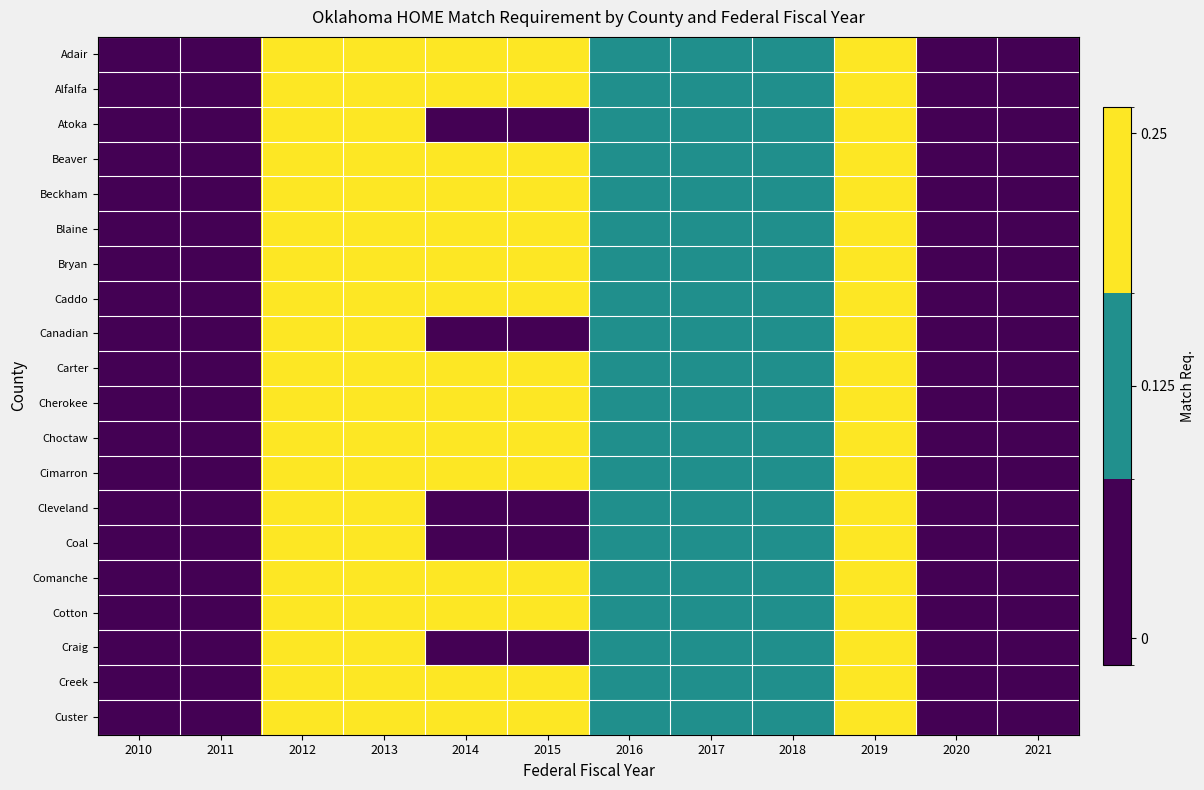

Reading left to right, extract all data points from this chart.

Adair: 2010=0.0	2011=0.0	2012=0.2	2013=0.2	2014=0.2	2015=0.2	2016=0.1	2017=0.1	2018=0.1	2019=0.2	2020=0.0	2021=0.0
Alfalfa: 2010=0.0	2011=0.0	2012=0.2	2013=0.2	2014=0.2	2015=0.2	2016=0.1	2017=0.1	2018=0.1	2019=0.2	2020=0.0	2021=0.0
Atoka: 2010=0.0	2011=0.0	2012=0.2	2013=0.2	2014=0.0	2015=0.0	2016=0.1	2017=0.1	2018=0.1	2019=0.2	2020=0.0	2021=0.0
Beaver: 2010=0.0	2011=0.0	2012=0.2	2013=0.2	2014=0.2	2015=0.2	2016=0.1	2017=0.1	2018=0.1	2019=0.2	2020=0.0	2021=0.0
Beckham: 2010=0.0	2011=0.0	2012=0.2	2013=0.2	2014=0.2	2015=0.2	2016=0.1	2017=0.1	2018=0.1	2019=0.2	2020=0.0	2021=0.0
Blaine: 2010=0.0	2011=0.0	2012=0.2	2013=0.2	2014=0.2	2015=0.2	2016=0.1	2017=0.1	2018=0.1	2019=0.2	2020=0.0	2021=0.0
Bryan: 2010=0.0	2011=0.0	2012=0.2	2013=0.2	2014=0.2	2015=0.2	2016=0.1	2017=0.1	2018=0.1	2019=0.2	2020=0.0	2021=0.0
Caddo: 2010=0.0	2011=0.0	2012=0.2	2013=0.2	2014=0.2	2015=0.2	2016=0.1	2017=0.1	2018=0.1	2019=0.2	2020=0.0	2021=0.0
Canadian: 2010=0.0	2011=0.0	2012=0.2	2013=0.2	2014=0.0	2015=0.0	2016=0.1	2017=0.1	2018=0.1	2019=0.2	2020=0.0	2021=0.0
Carter: 2010=0.0	2011=0.0	2012=0.2	2013=0.2	2014=0.2	2015=0.2	2016=0.1	2017=0.1	2018=0.1	2019=0.2	2020=0.0	2021=0.0
Cherokee: 2010=0.0	2011=0.0	2012=0.2	2013=0.2	2014=0.2	2015=0.2	2016=0.1	2017=0.1	2018=0.1	2019=0.2	2020=0.0	2021=0.0
Choctaw: 2010=0.0	2011=0.0	2012=0.2	2013=0.2	2014=0.2	2015=0.2	2016=0.1	2017=0.1	2018=0.1	2019=0.2	2020=0.0	2021=0.0
Cimarron: 2010=0.0	2011=0.0	2012=0.2	2013=0.2	2014=0.2	2015=0.2	2016=0.1	2017=0.1	2018=0.1	2019=0.2	2020=0.0	2021=0.0
Cleveland: 2010=0.0	2011=0.0	2012=0.2	2013=0.2	2014=0.0	2015=0.0	2016=0.1	2017=0.1	2018=0.1	2019=0.2	2020=0.0	2021=0.0
Coal: 2010=0.0	2011=0.0	2012=0.2	2013=0.2	2014=0.0	2015=0.0	2016=0.1	2017=0.1	2018=0.1	2019=0.2	2020=0.0	2021=0.0
Comanche: 2010=0.0	2011=0.0	2012=0.2	2013=0.2	2014=0.2	2015=0.2	2016=0.1	2017=0.1	2018=0.1	2019=0.2	2020=0.0	2021=0.0
Cotton: 2010=0.0	2011=0.0	2012=0.2	2013=0.2	2014=0.2	2015=0.2	2016=0.1	2017=0.1	2018=0.1	2019=0.2	2020=0.0	2021=0.0
Craig: 2010=0.0	2011=0.0	2012=0.2	2013=0.2	2014=0.0	2015=0.0	2016=0.1	2017=0.1	2018=0.1	2019=0.2	2020=0.0	2021=0.0
Creek: 2010=0.0	2011=0.0	2012=0.2	2013=0.2	2014=0.2	2015=0.2	2016=0.1	2017=0.1	2018=0.1	2019=0.2	2020=0.0	2021=0.0
Custer: 2010=0.0	2011=0.0	2012=0.2	2013=0.2	2014=0.2	2015=0.2	2016=0.1	2017=0.1	2018=0.1	2019=0.2	2020=0.0	2021=0.0